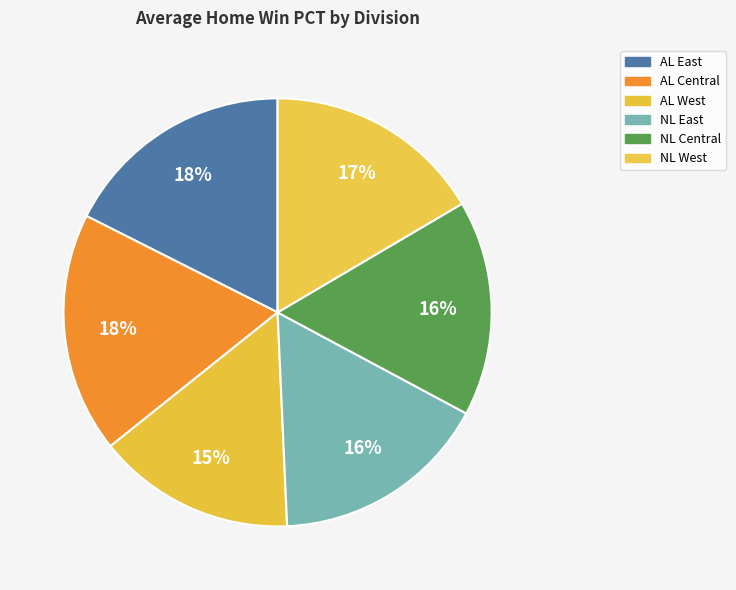

How many slices are in this pie chart?

6